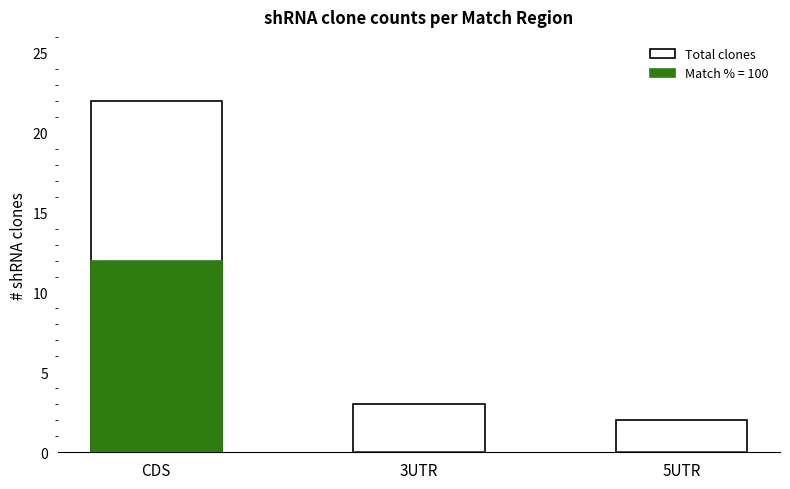

Is it true that the value at CDS is 22?

True